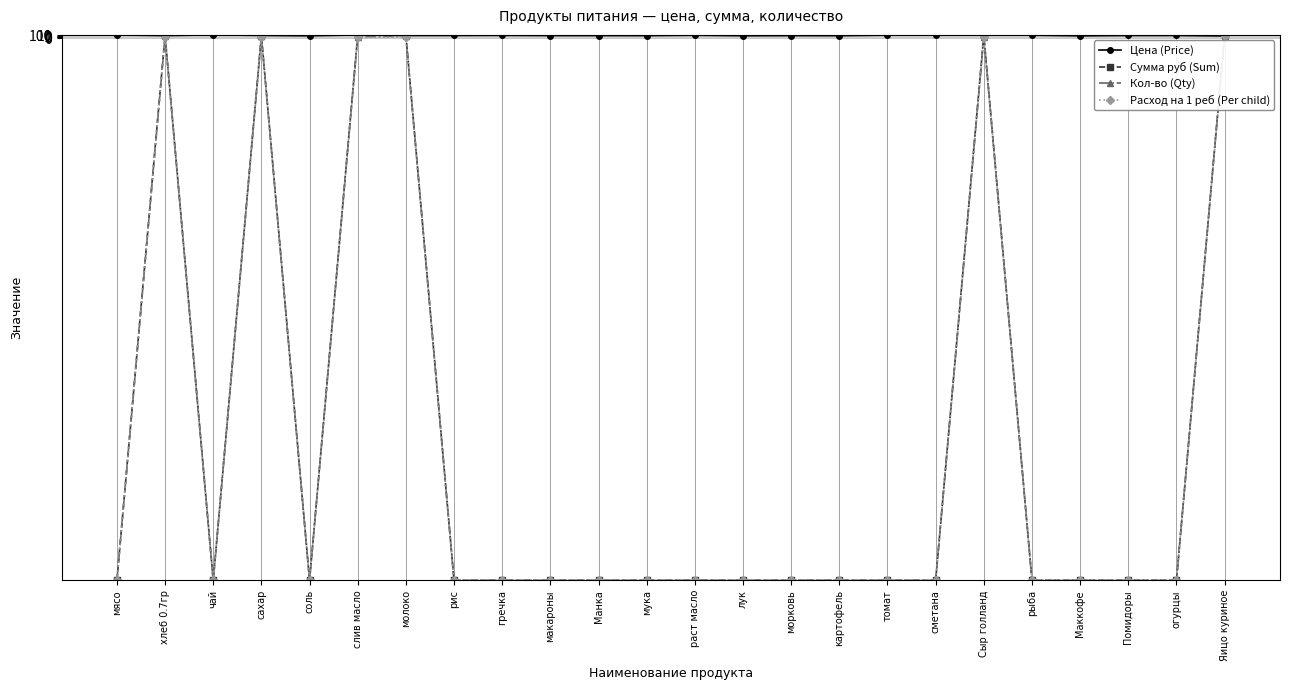

How many distinct data groups are displayed?

4